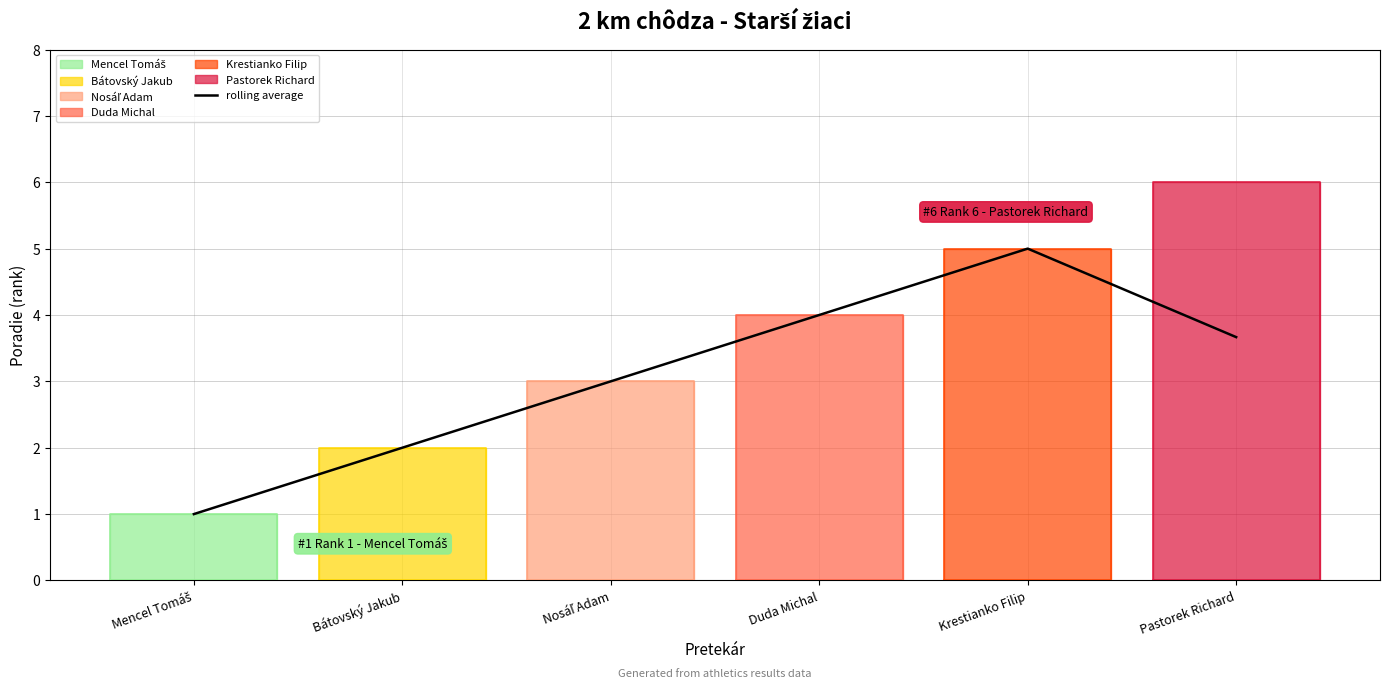

How many values are between 2 and 3?

2